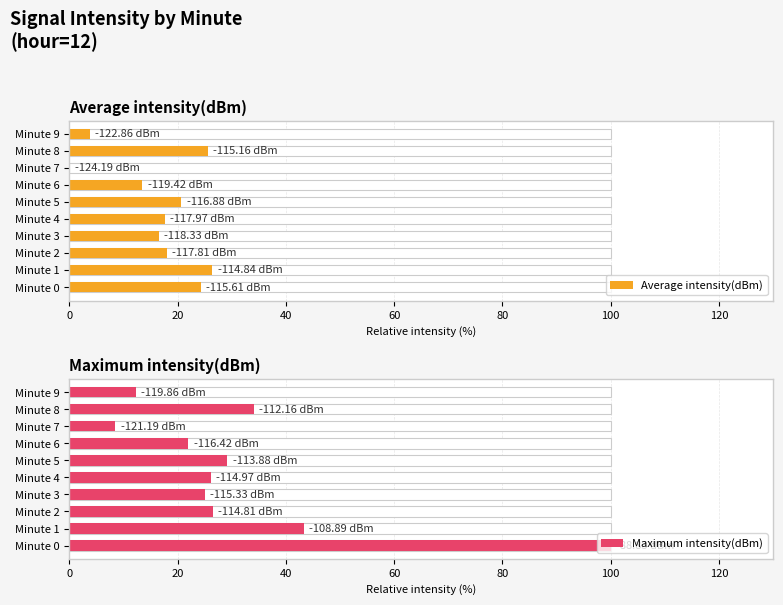

Reading left to right, transcribe all the data shown in this chart.

Average intensity(dBm): 24.3	26.4	18.1	16.6	17.6	20.7	13.5	0.0	25.6	3.8
Maximum intensity(dBm): 100.0	43.3	26.5	25.0	26.1	29.2	22.0	8.5	34.0	12.2